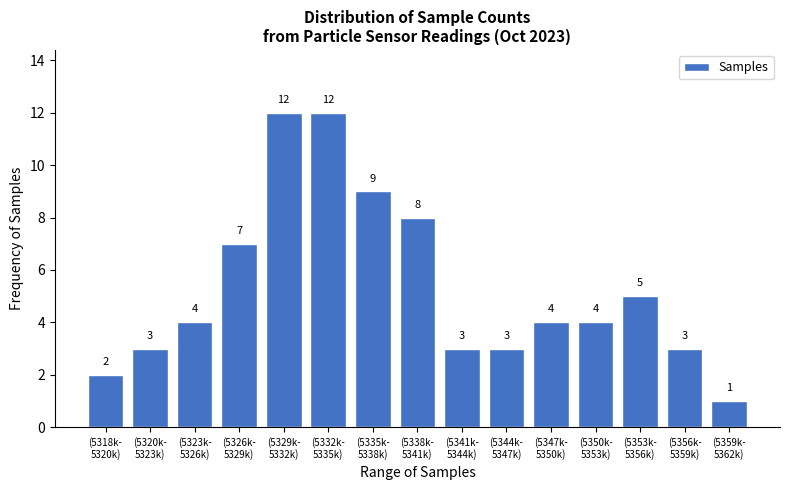

Reading left to right, extract all data points from this chart.

2	3	4	7	12	12	9	8	3	3	4	4	5	3	1